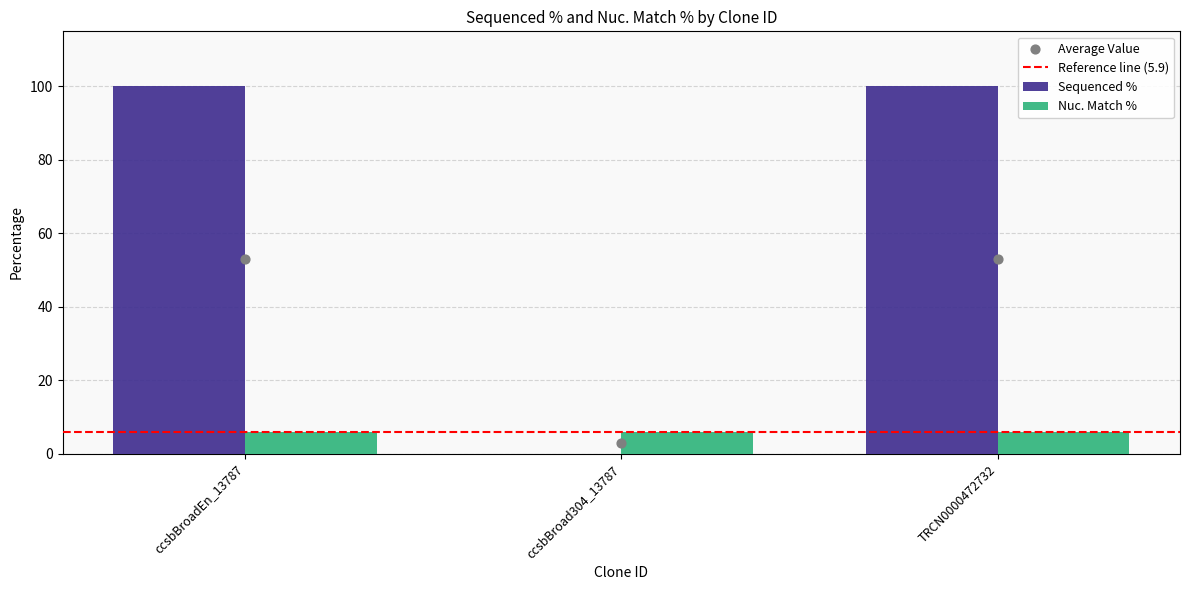

Approximately how many times larger is the value at ccsbBroadEn_13787 compared to TRCN0000472732?

1.0